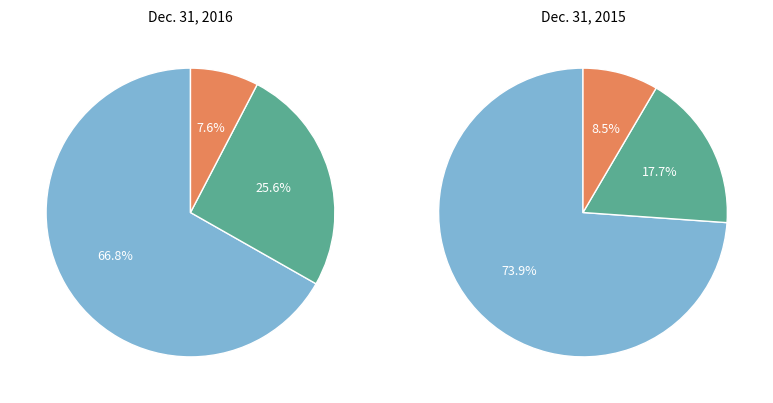

What percentage is the Shares Issued (Common) slice, to the nearest percent?

18%